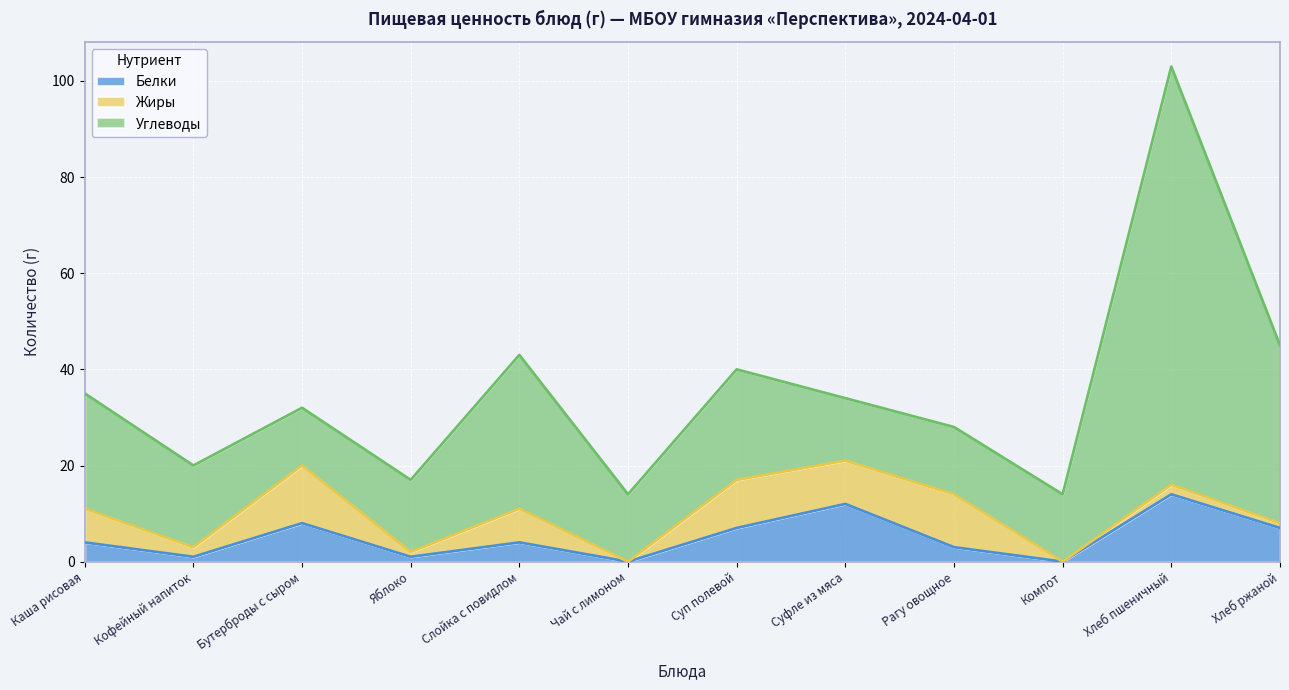

How many interior local valleys does the Жиры series have?

5